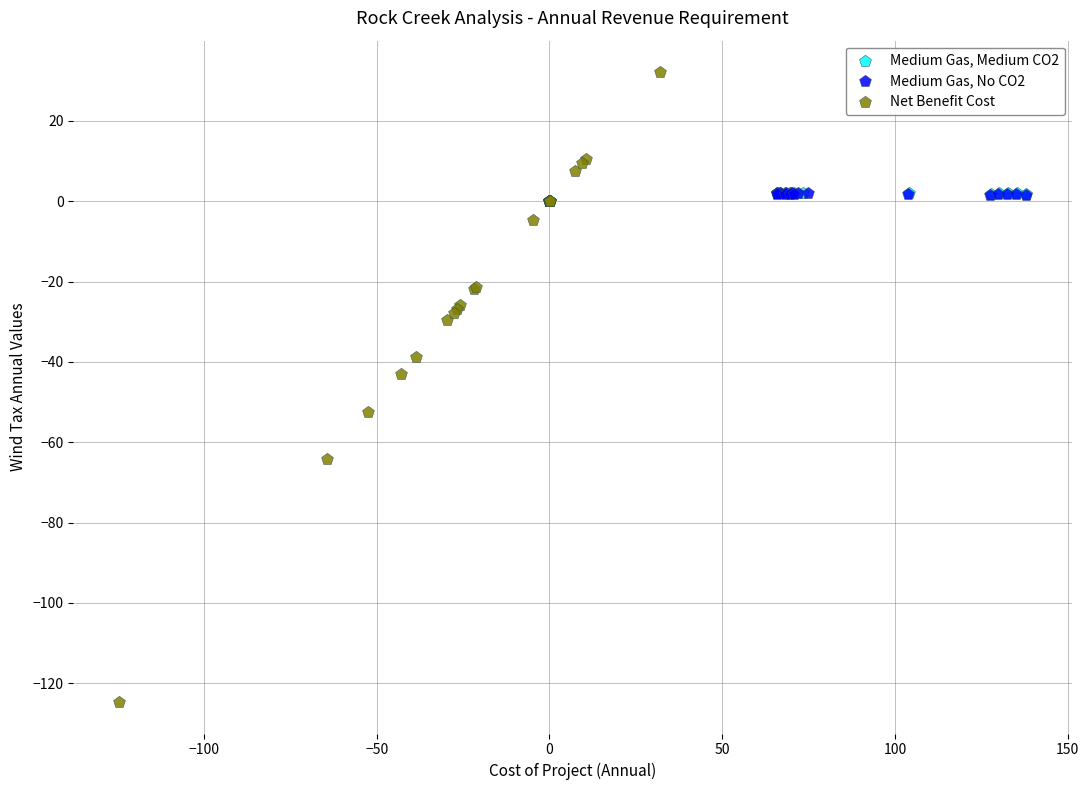

Which series contains the highest Y value?

Net Benefit Cost